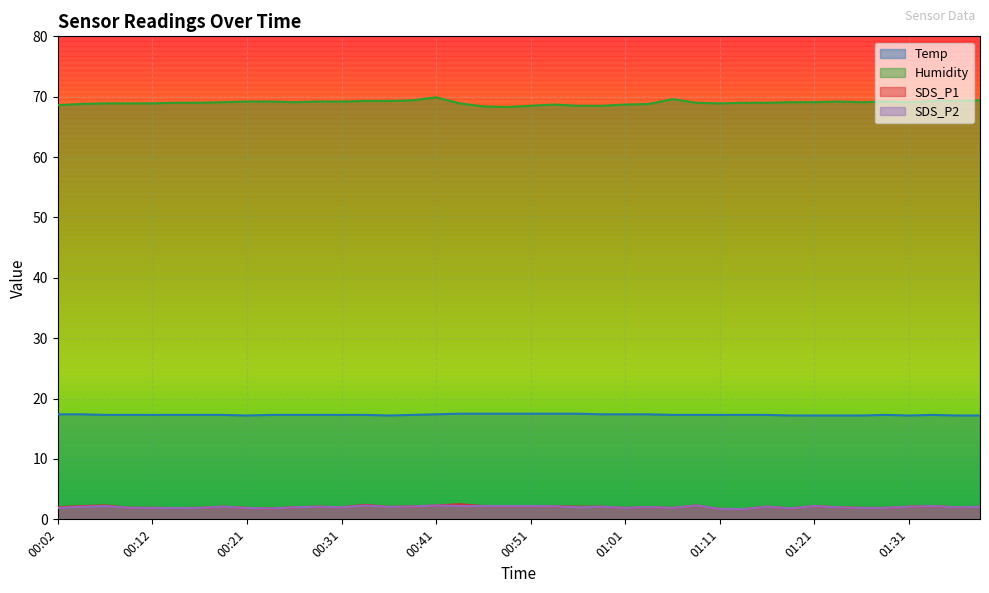

At which label is Humidity closest to 69?

00:14